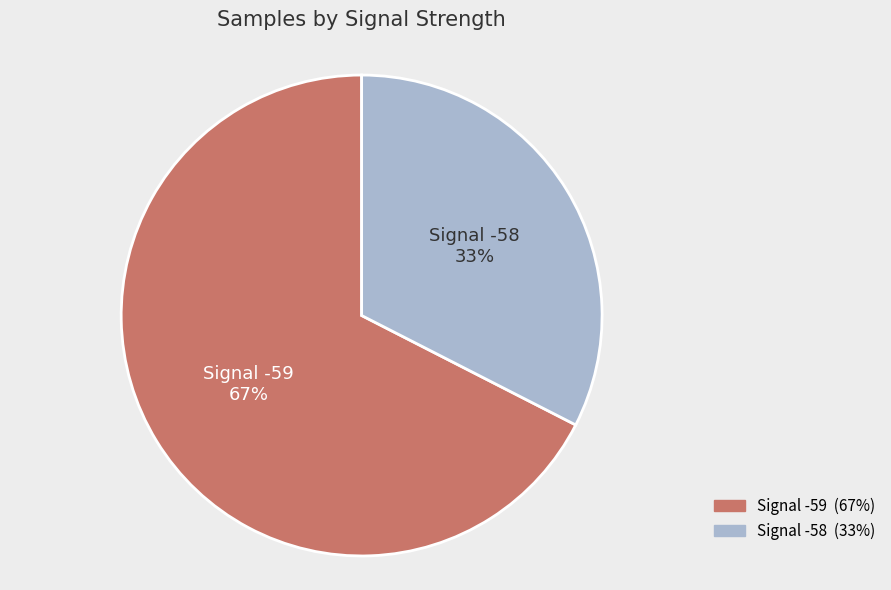

Which has a higher value, Signal -59 or Signal -58?

Signal -59